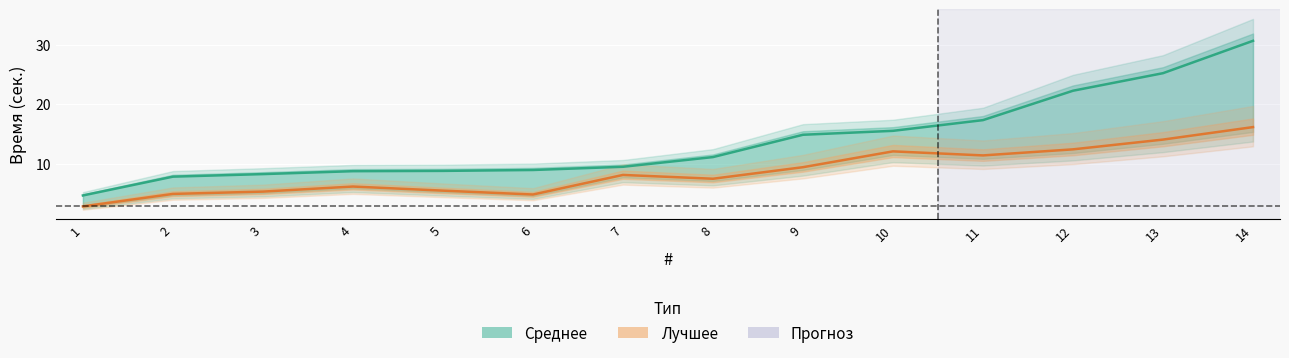

True or false: Лучшее and Среднее intersect in this chart.

False